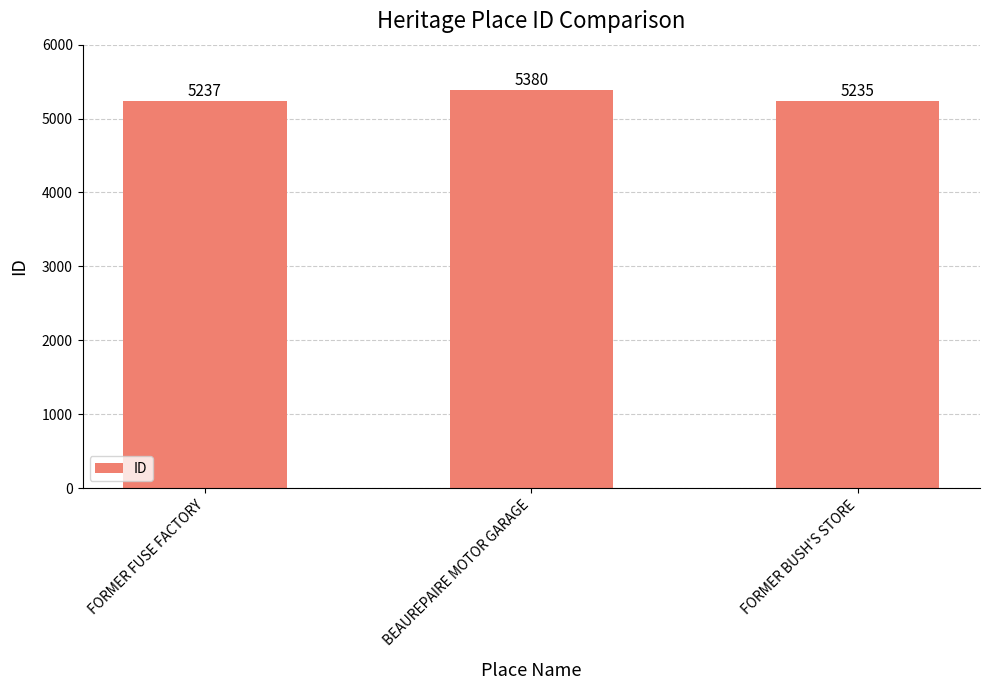

Reading left to right, extract all data points from this chart.

FORMER FUSE FACTORY=5237	BEAUREPAIRE MOTOR GARAGE=5380	FORMER BUSH'S STORE=5235